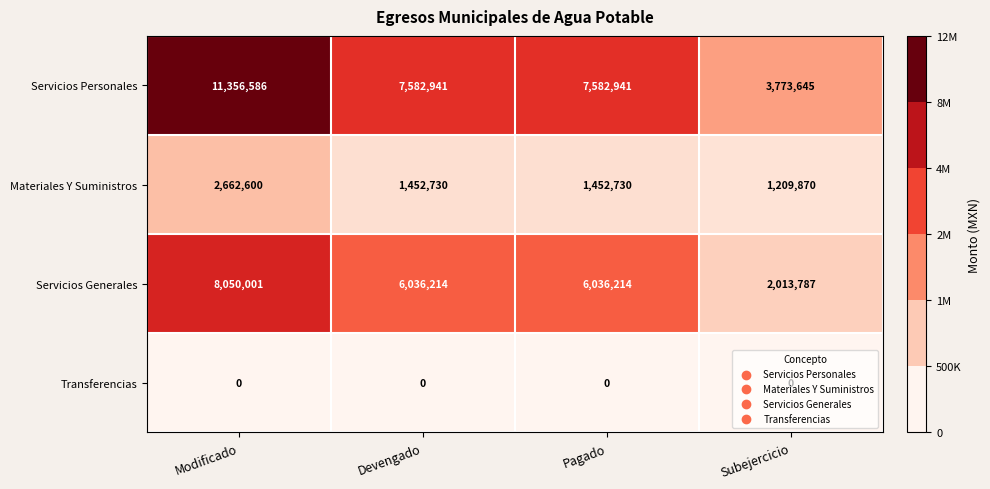

What is the difference between the second highest and minimum values in the Servicios Personales series?

3809296